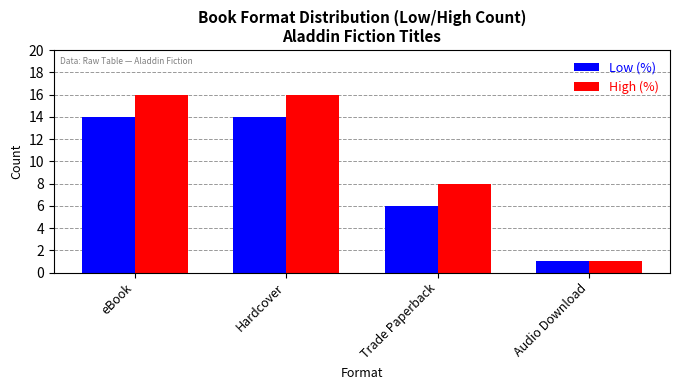

What is the label of the 3rd bar from the right?

Hardcover